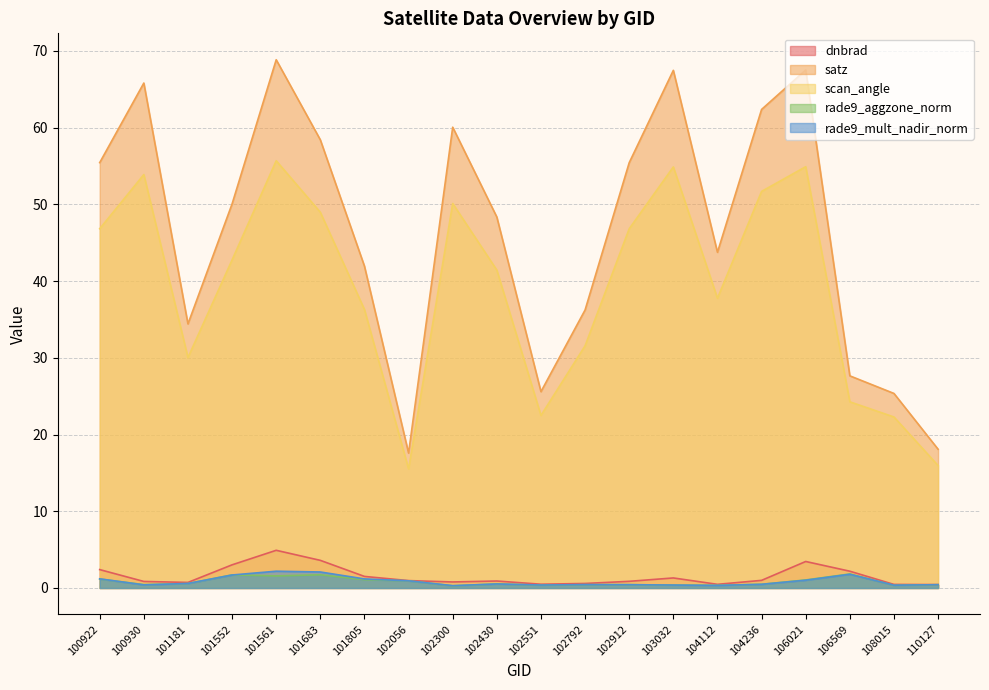

List the labels in order of scan_angle value, smallest first.

102056, 110127, 108015, 102551, 106569, 101181, 102792, 101805, 104112, 102430, 101552, 102912, 100922, 101683, 102300, 104236, 100930, 103032, 106021, 101561